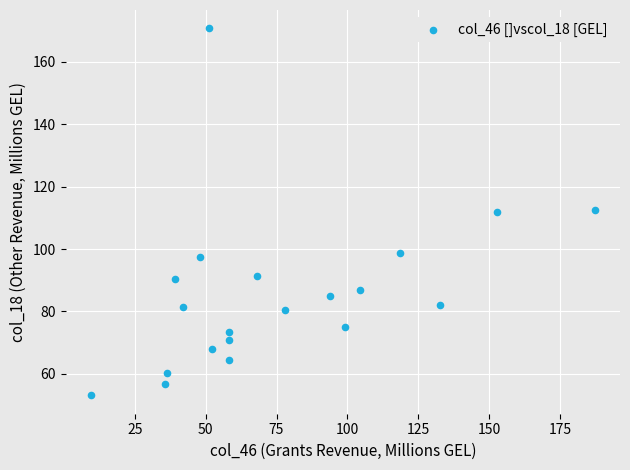

What is the range of X values (max minus min)?

177.7